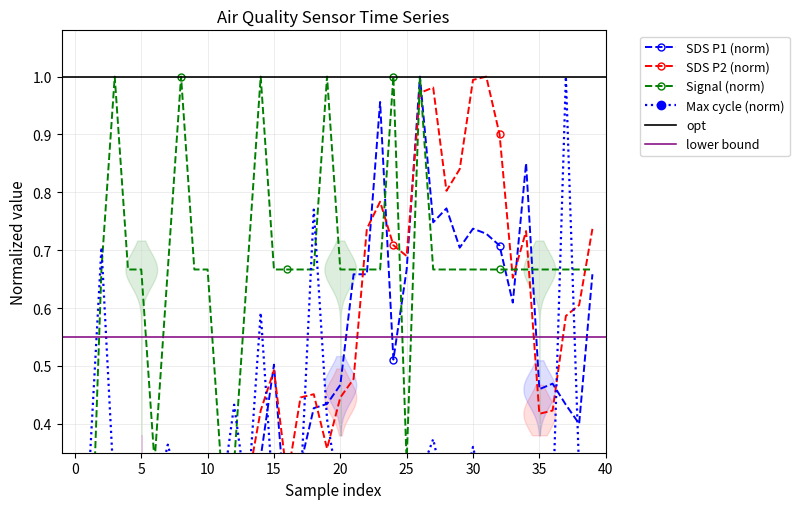

At which category is the sum across all series the highest?

26